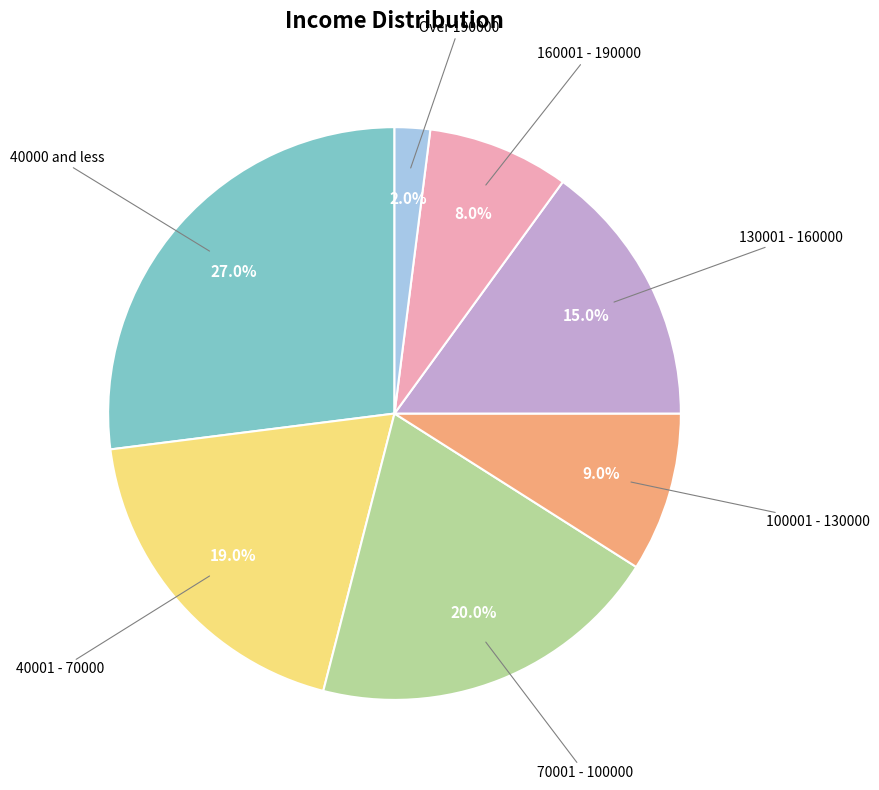

Does any single category account for the majority?

No